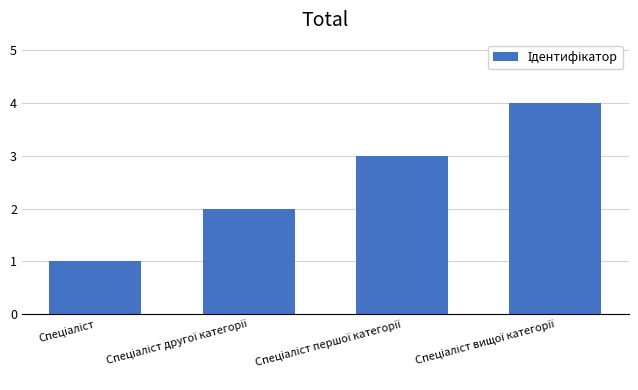

What is the greatest value displayed?

4